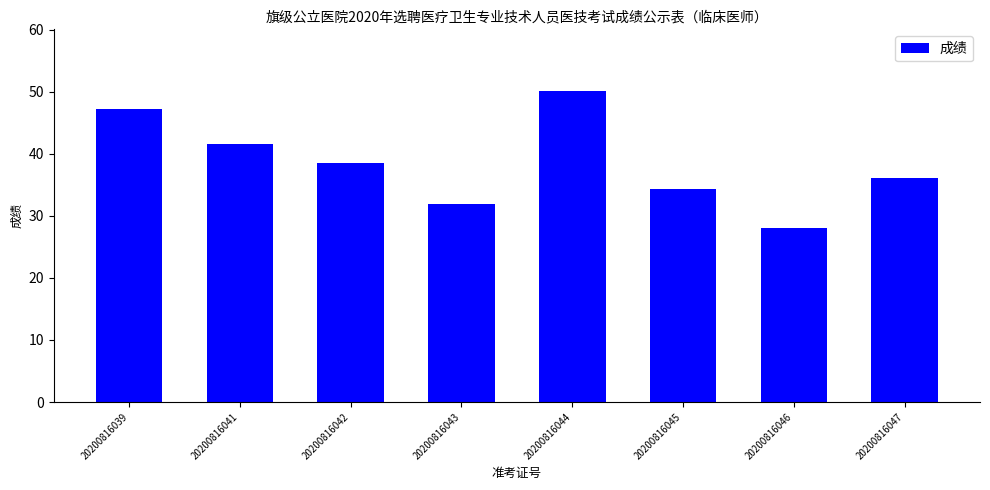

List the labels in order of value, smallest first.

20200816046, 20200816043, 20200816045, 20200816047, 20200816042, 20200816041, 20200816039, 20200816044